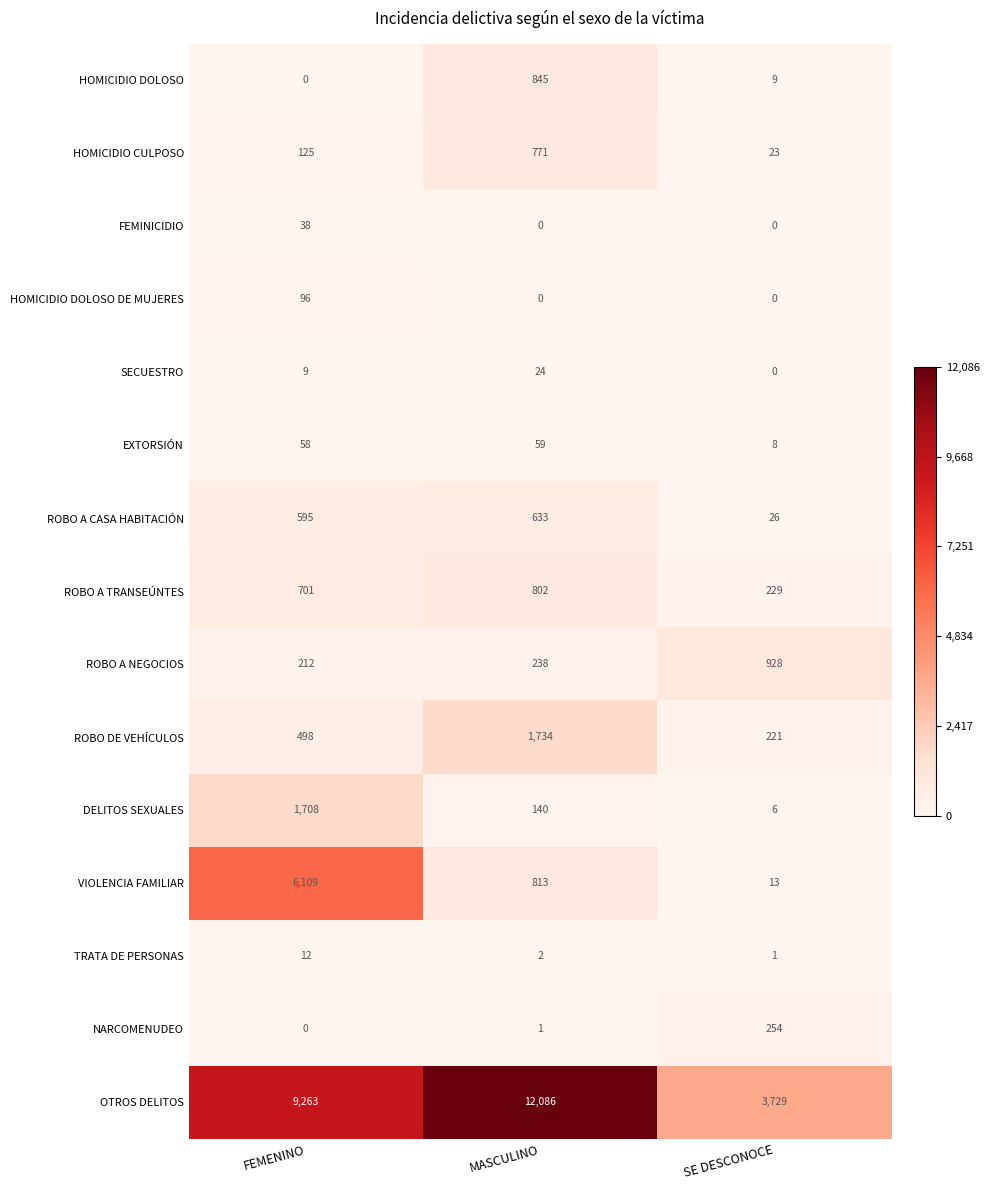

What is the sum of the ROBO A NEGOCIOS values at MASCULINO and SE DESCONOCE?

1166